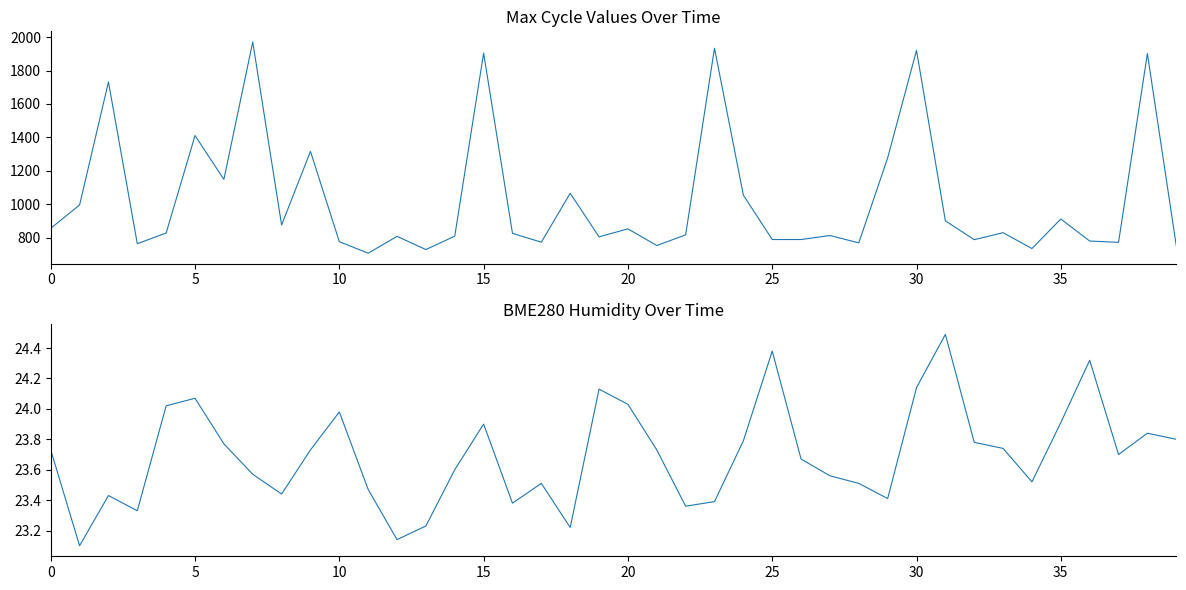

At how many categories does at least one series exceed 1445?

6